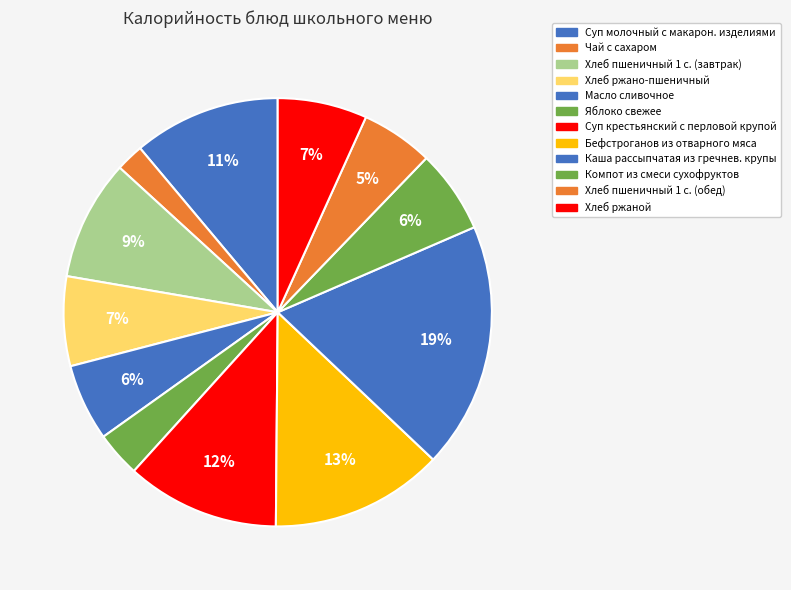

Does any single category account for the majority?

No